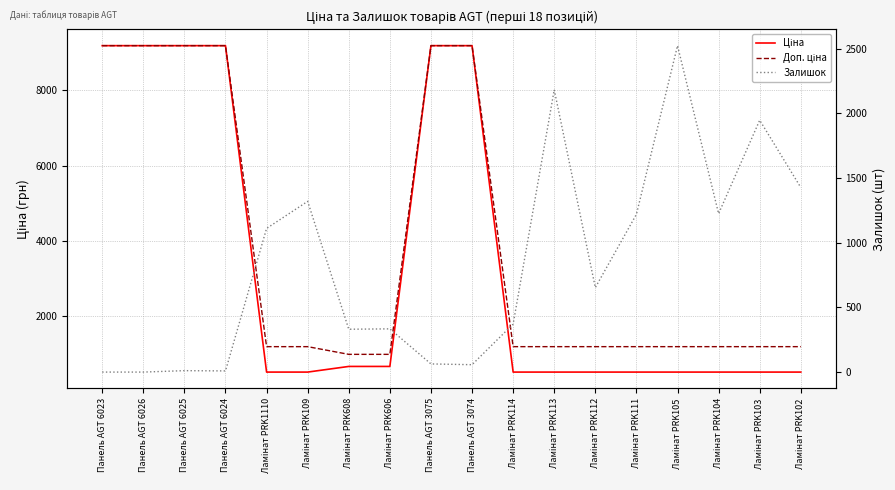

Between Ламінат PRK111 and Ламінат PRK606, which is larger?

Ламінат PRK606